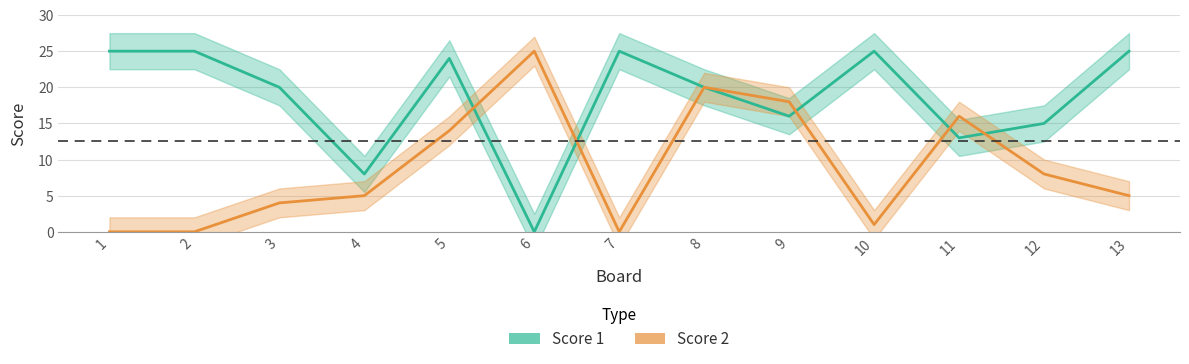

Rank the series by their maximum value, from highest to lowest.

Score 1, Score 2